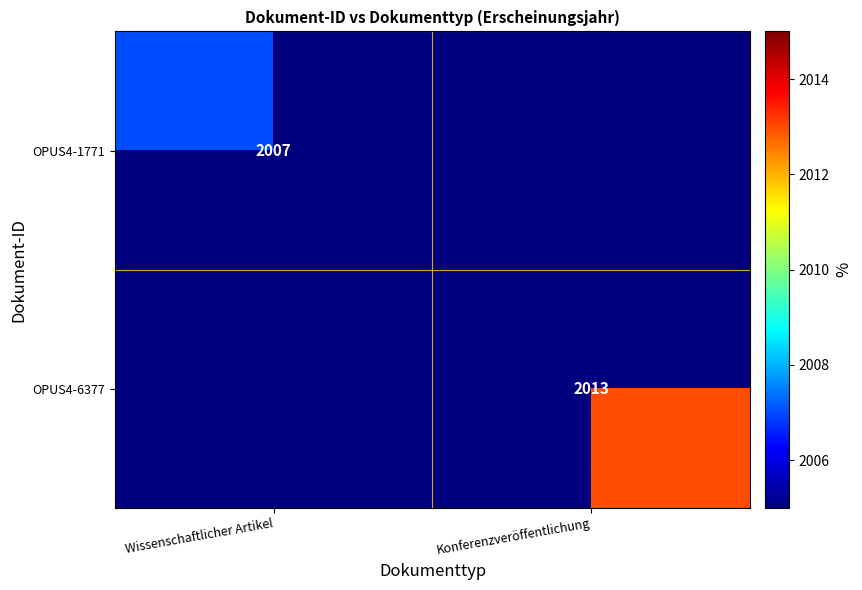

The value of OPUS4-6377 at Konferenzveröffentlichung is 2013. True or false?

True